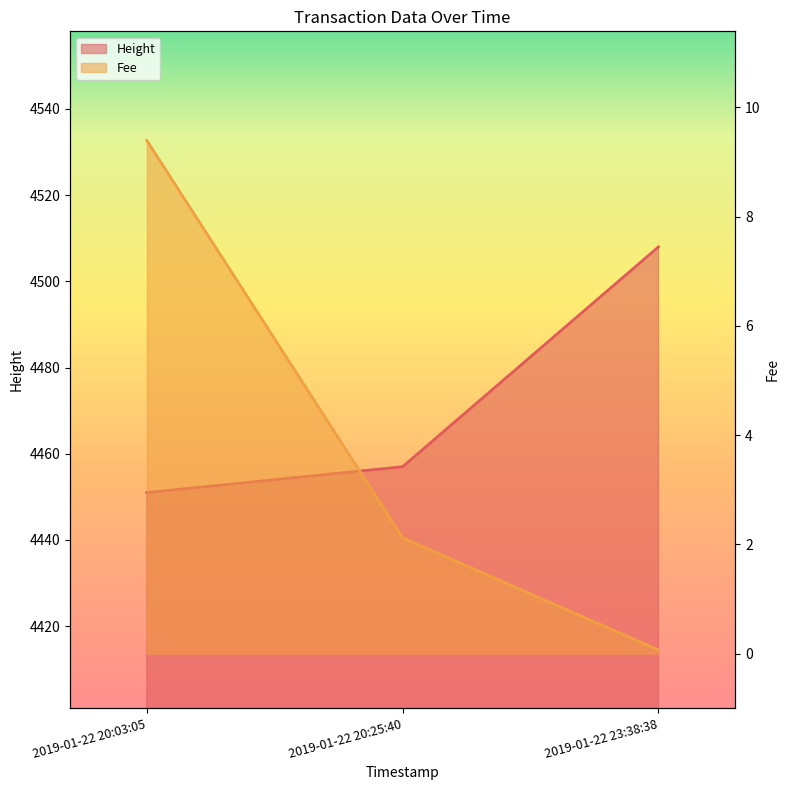

List the series in order of their peak value, lowest first.

Height, Fee